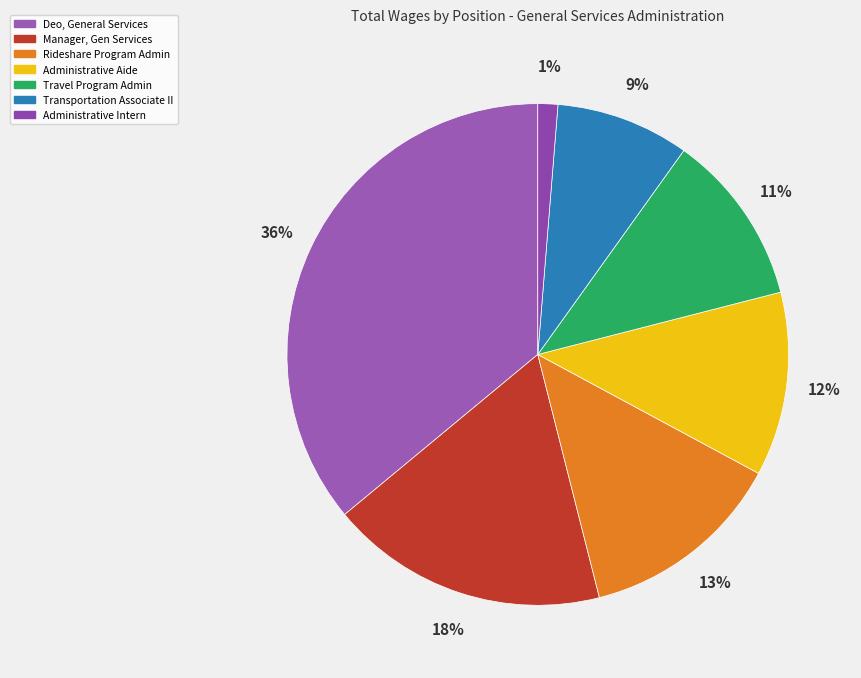

To the nearest percent, what is the average slice percentage?

14%